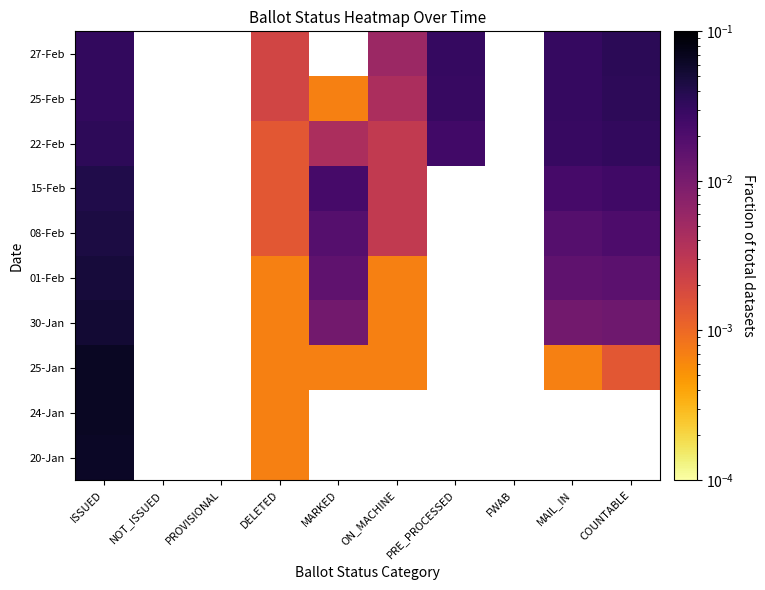

How many categories are shown in the chart?

10